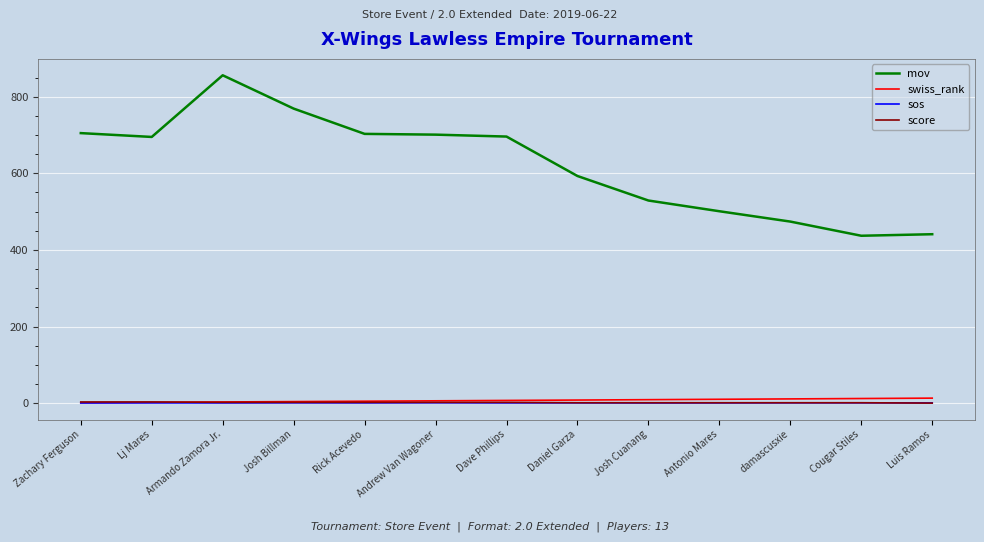

What position from the left is Cougar Stiles?

12